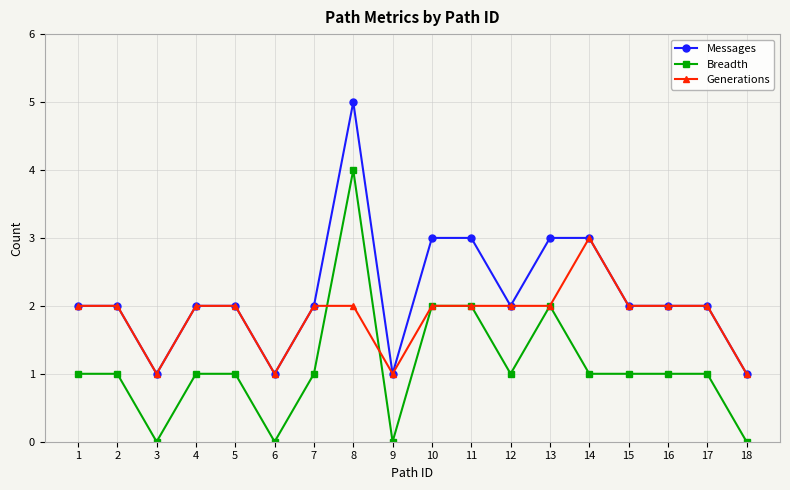

How many lines are shown in the chart?

3